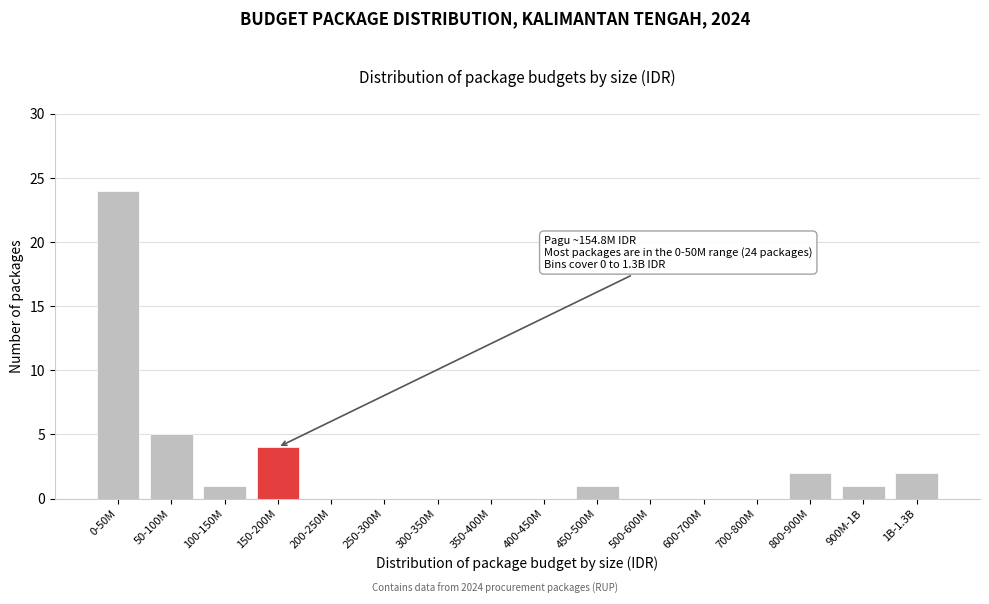

Reading right to left, list all the values displayed in this chart.

1B-1.3B=2	900M-1B=1	800-900M=2	700-800M=0	600-700M=0	500-600M=0	450-500M=1	400-450M=0	350-400M=0	300-350M=0	250-300M=0	200-250M=0	150-200M=4	100-150M=1	50-100M=5	0-50M=24